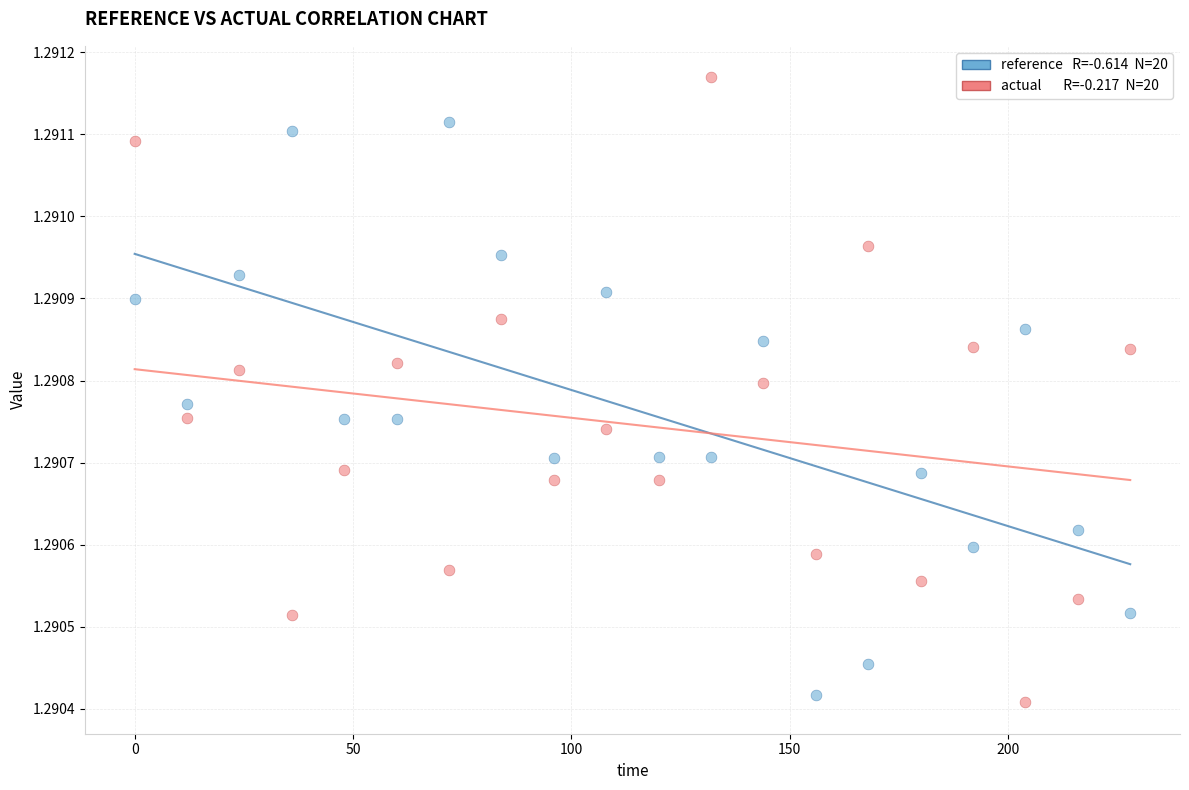

Across all data points, what is the range of X values (max minus min)?

228.0